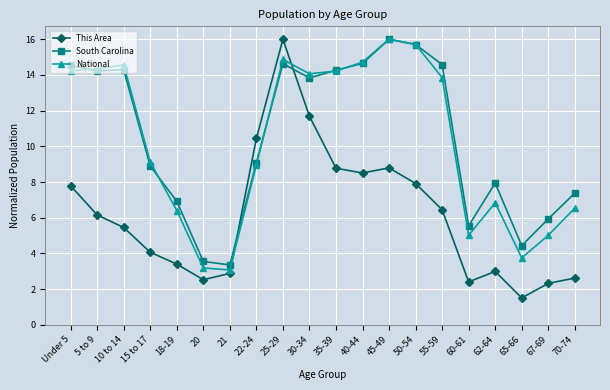

True or false: This Area and South Carolina intersect in this chart.

True